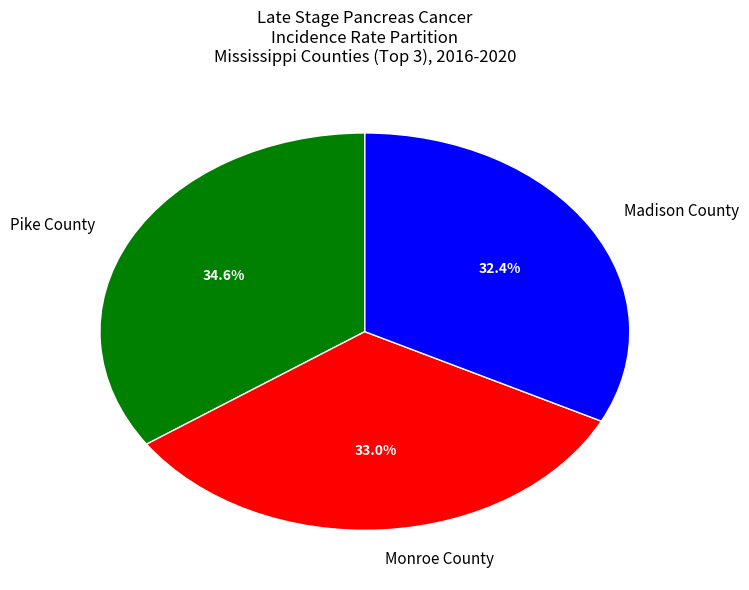

Which category has the smallest portion of the pie?

Madison County